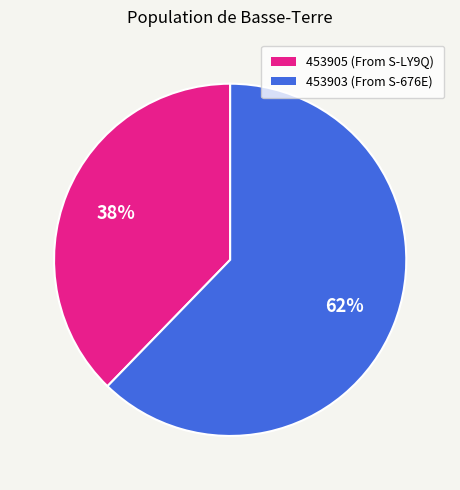

What percentage is the 453903 slice, to the nearest percent?

62%